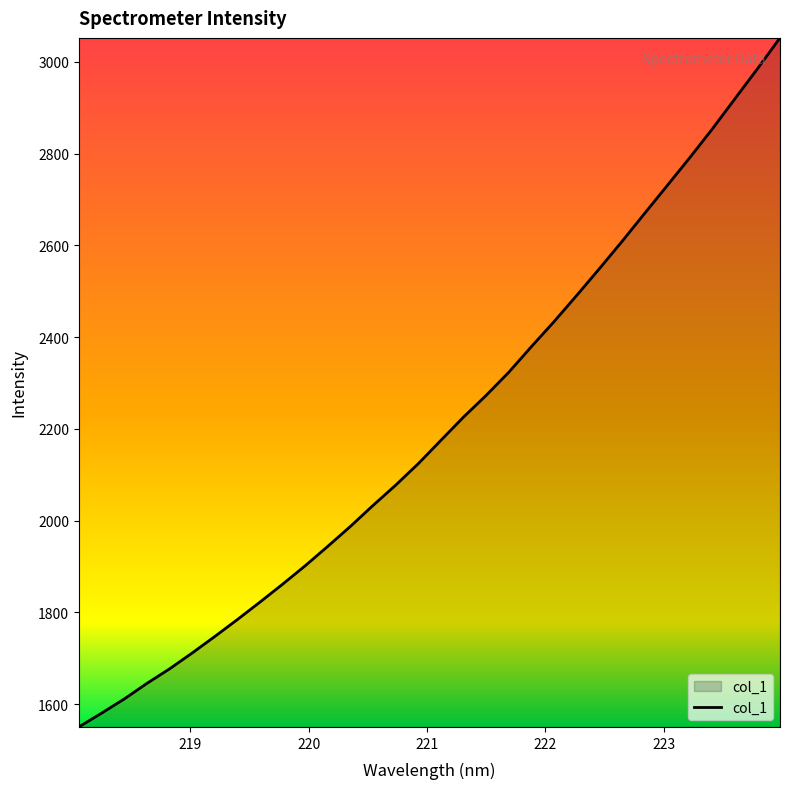

What is the maximum value shown in the chart?

3052.5